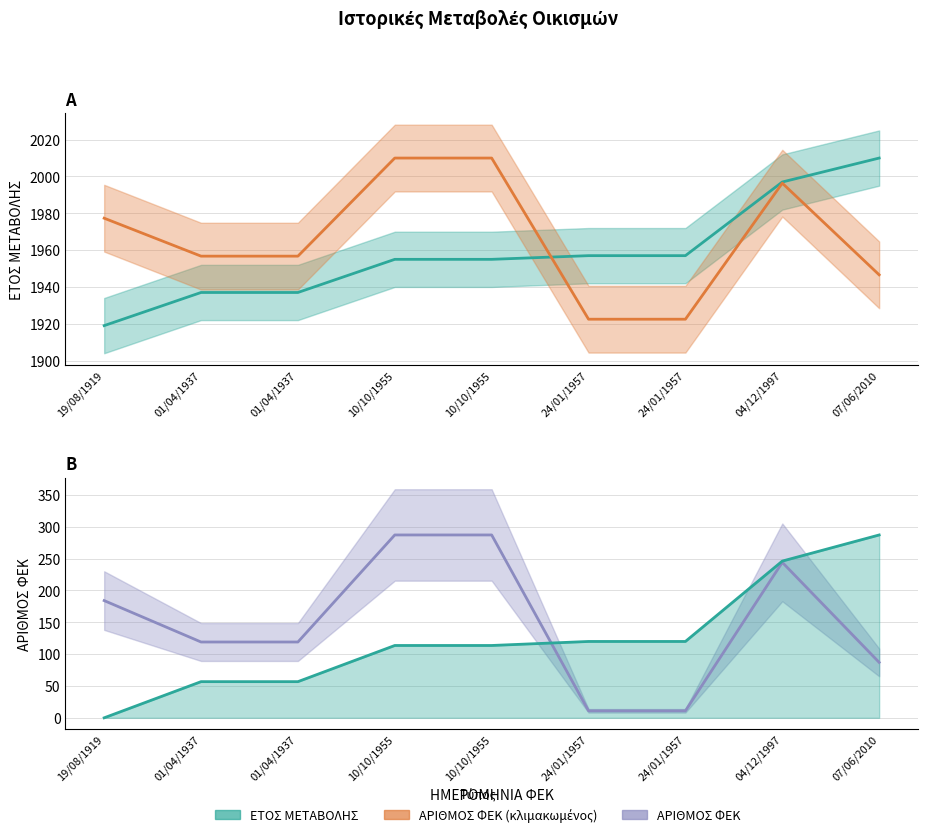

True or false: ΕΤΟΣ ΜΕΤΑΒΟΛΗΣ and ΑΡΙΘΜΟΣ ΦΕΚ intersect in this chart.

False